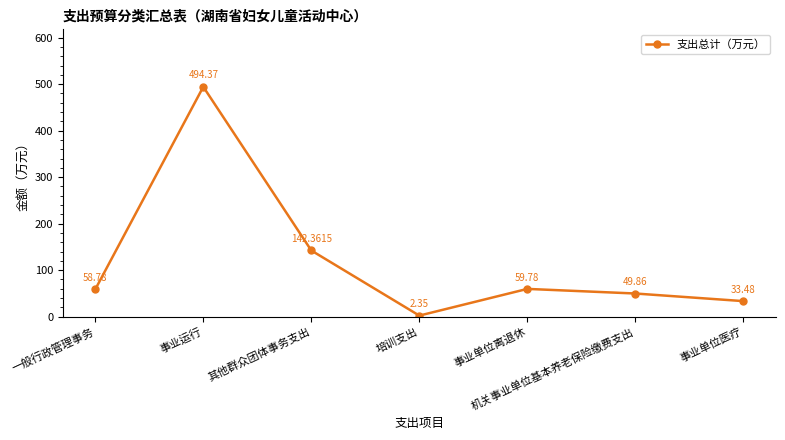

What is the difference between the maximum and second lowest values?

460.9